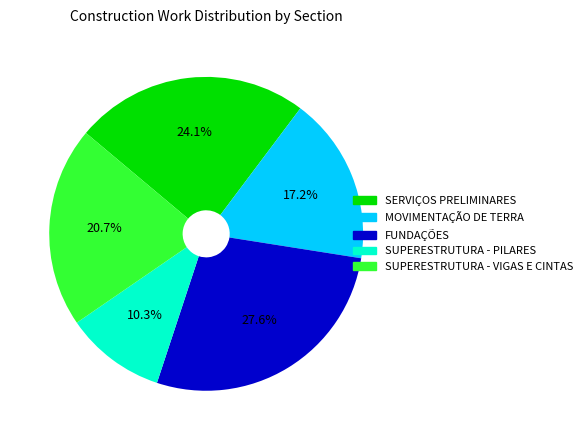

What is the largest slice in the pie chart?

FUNDAÇÕES